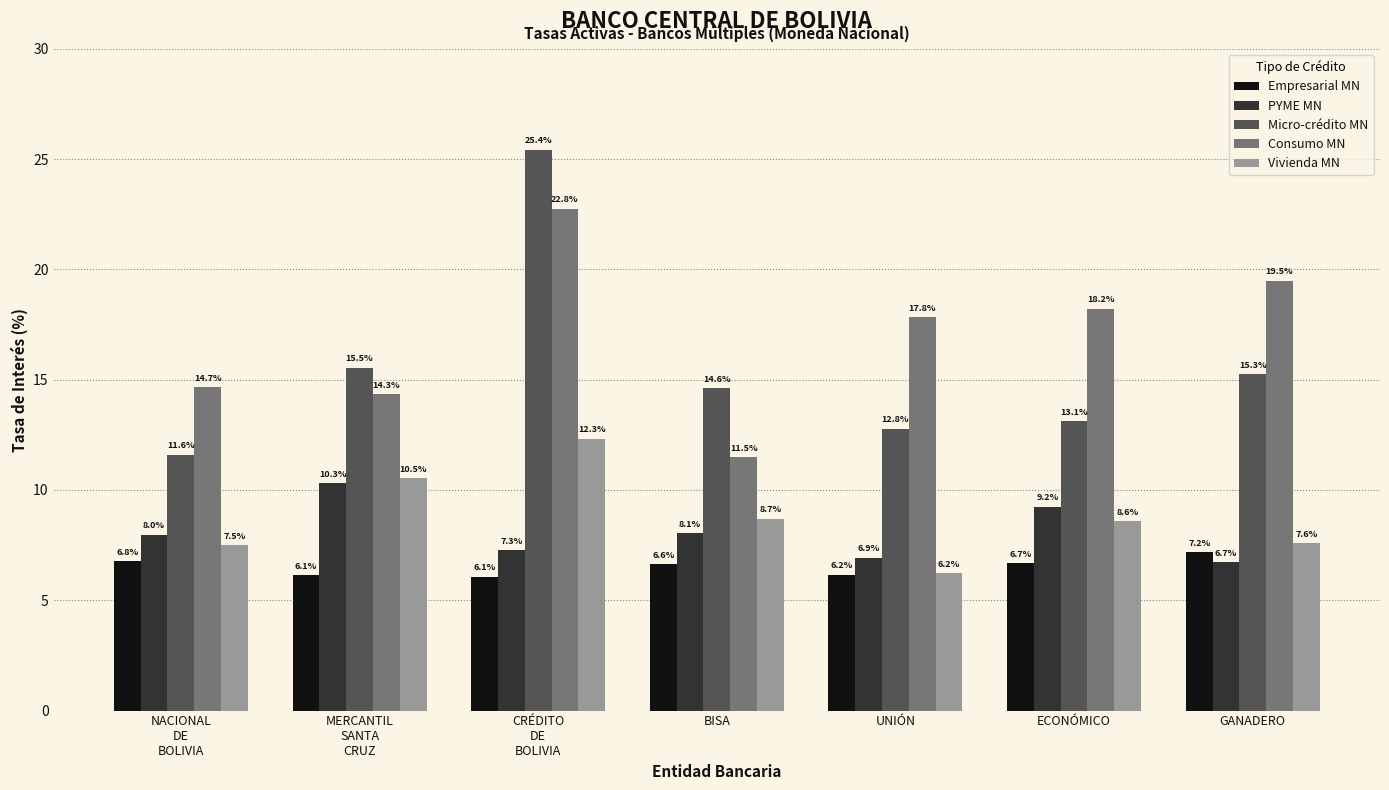

How many bars are there in each group?

5